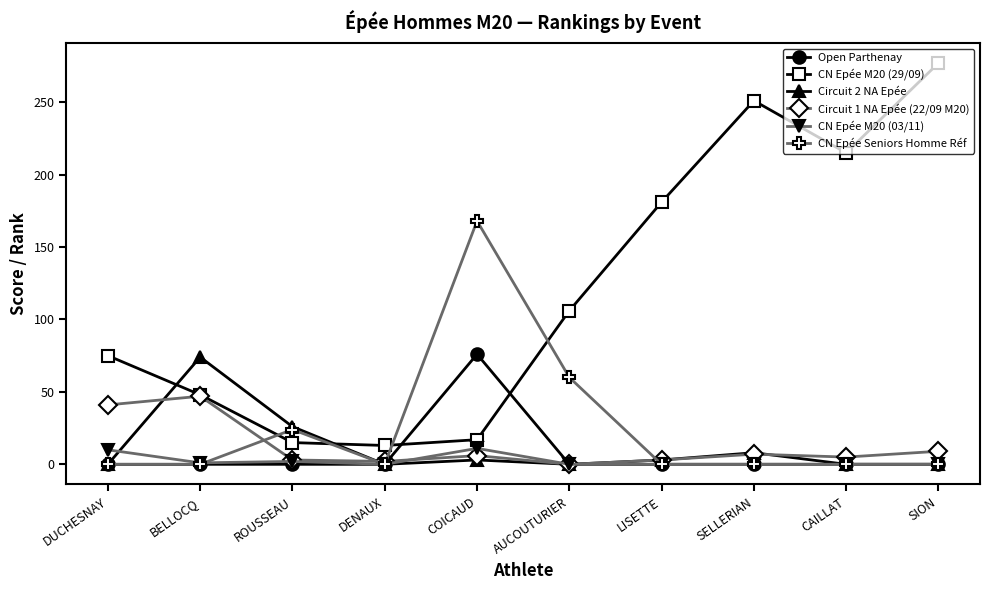

What is the label of the 1st point from the left?

DUCHESNAY